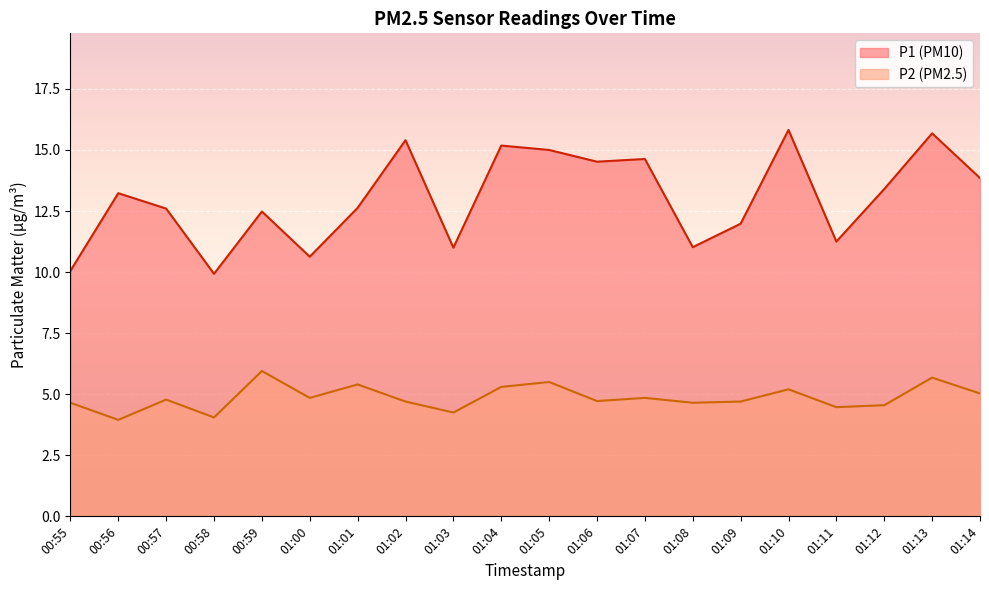

True or false: P2 has more than 0 interior local peaks.

True